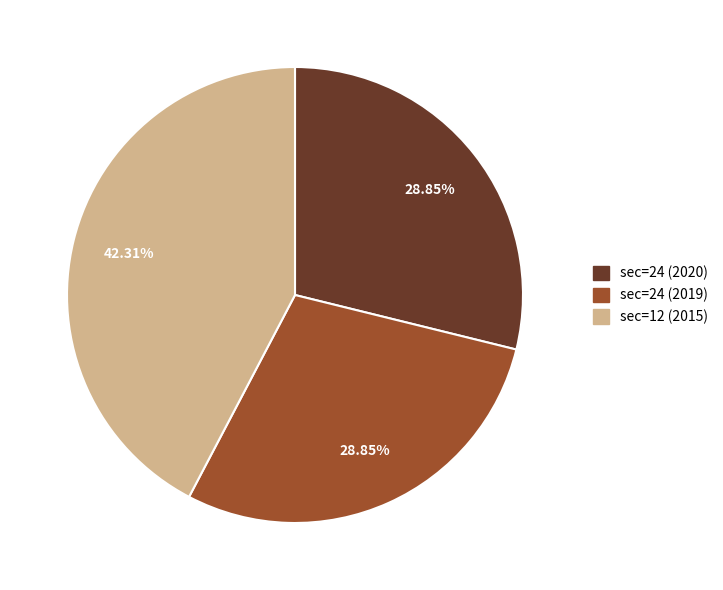

Count the number of slices in the pie.

3